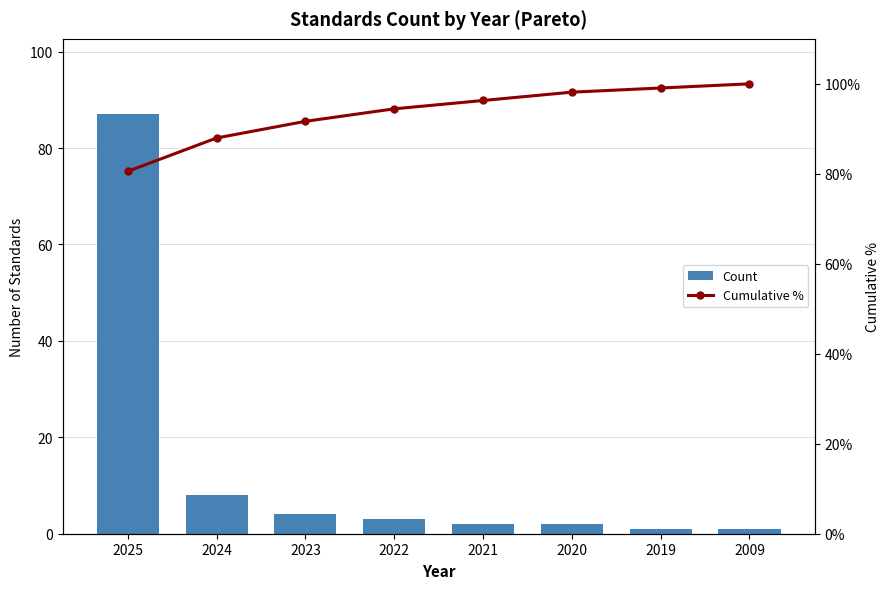

Rank the series by their maximum value, from lowest to highest.

Count, Cumulative %